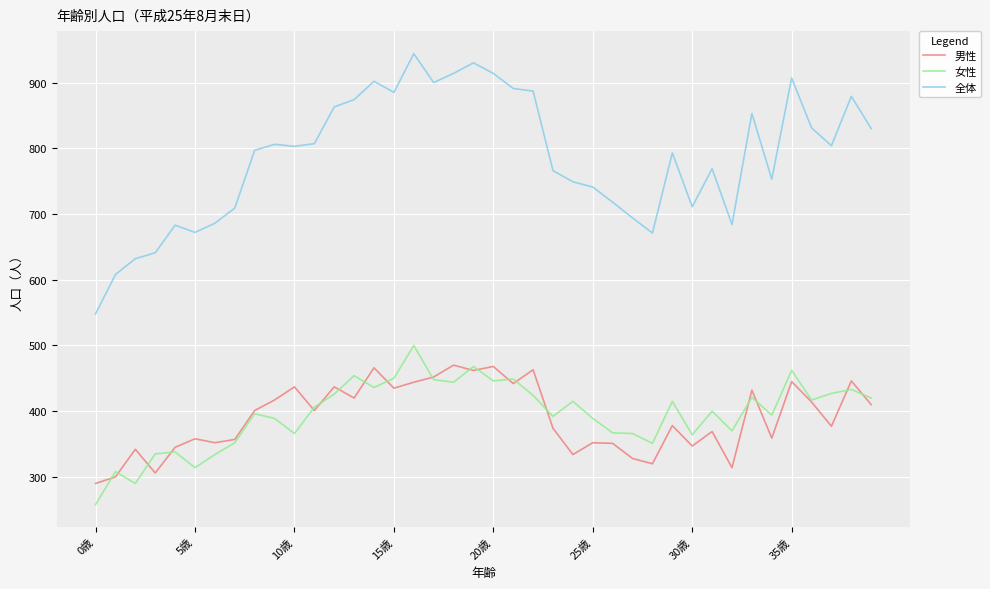

How many series are shown in this chart?

3